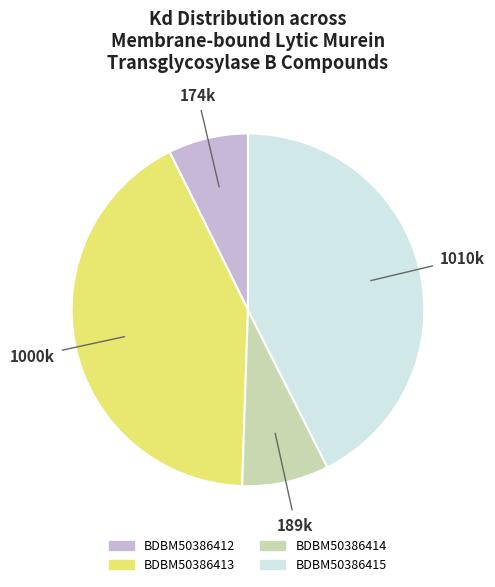

Does any single category account for the majority?

No